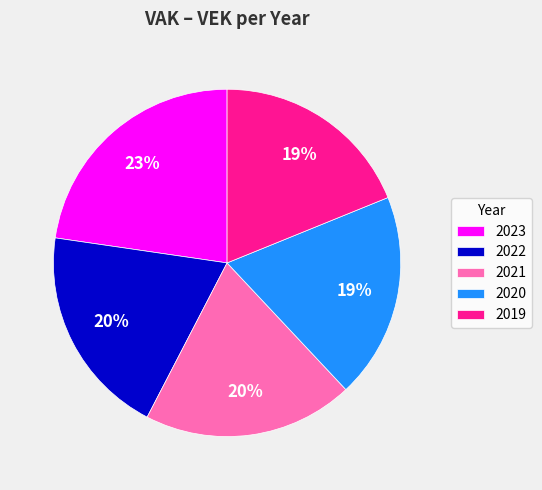

How many segments does this pie chart have?

5